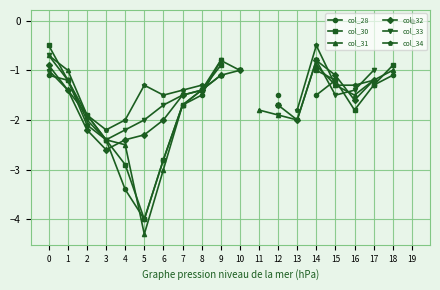

Which series has the largest range (max minus min)?

col_31